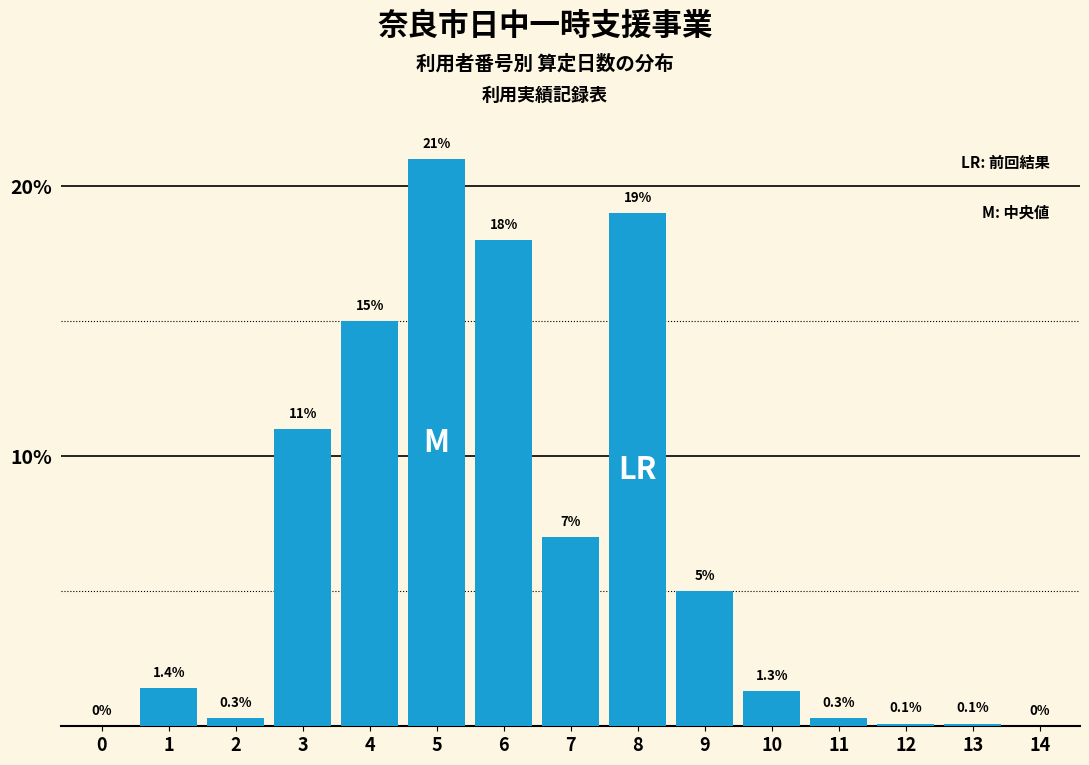

Reading left to right, what are all the values shown in this chart?

0=0.0	1=1.4	2=0.3	3=11.0	4=15.0	5=21.0	6=18.0	7=7.0	8=19.0	9=5.0	10=1.3	11=0.3	12=0.1	13=0.1	14=0.0